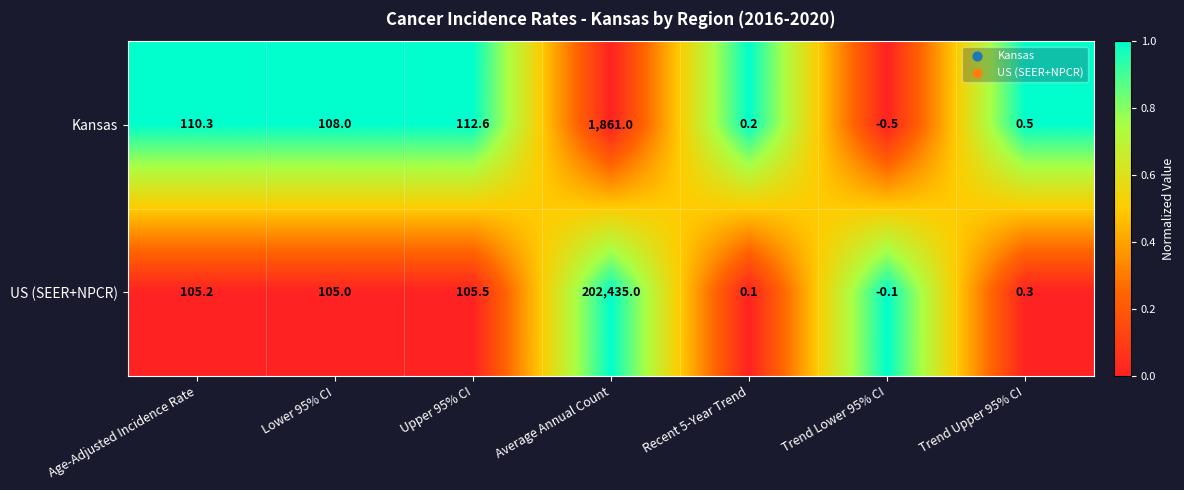

At Lower 95% CI, list the series in order from largest to smallest.

Kansas, US (SEER+NPCR)